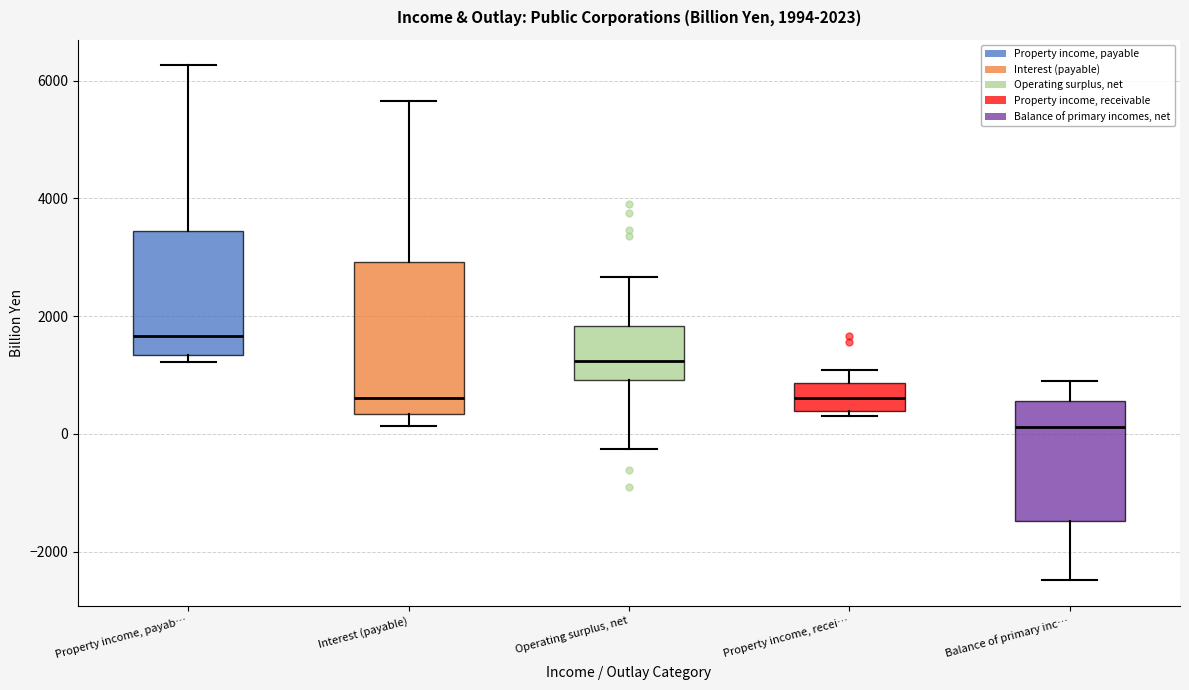

Which box is the tallest, from its lower edge to its upper edge?

Interest (payable)